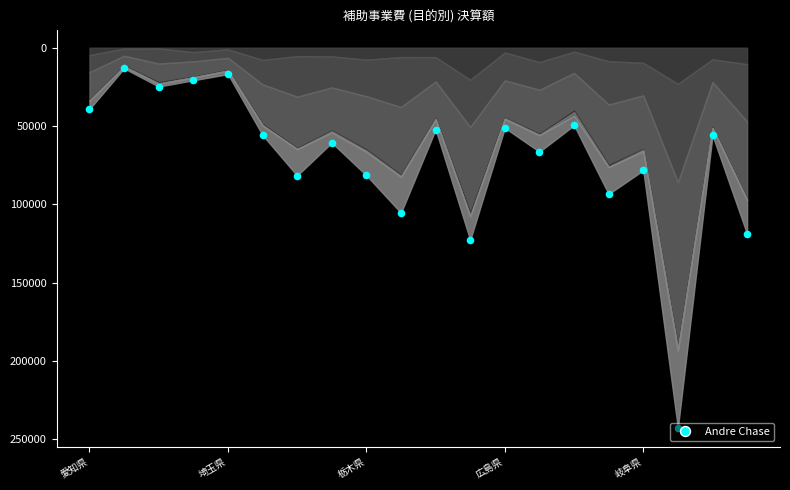

Between 15 and 17, which is larger?

17